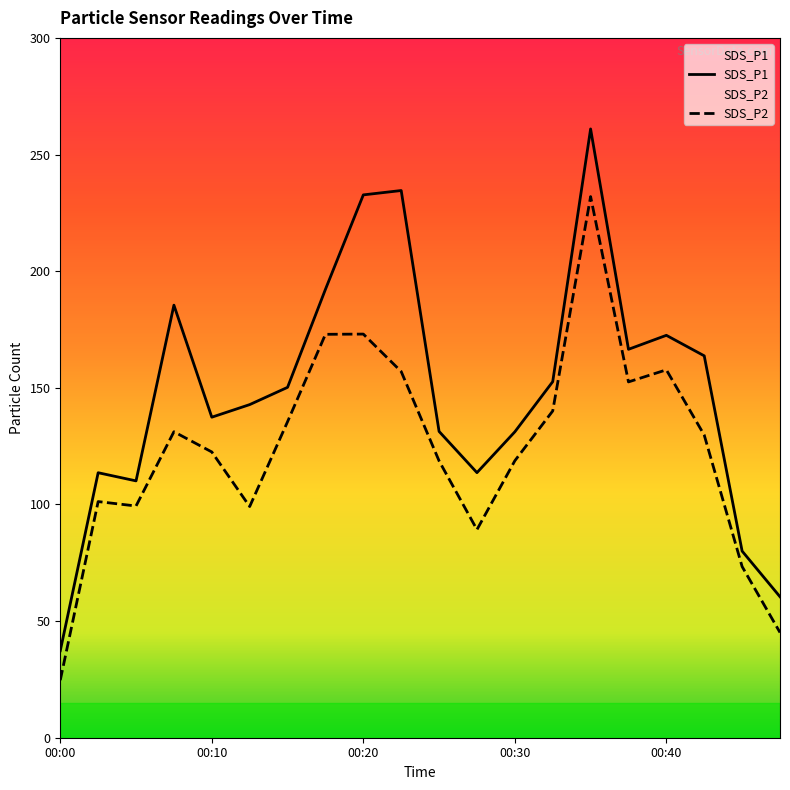

What is the minimum value for SDS_P1?

37.3